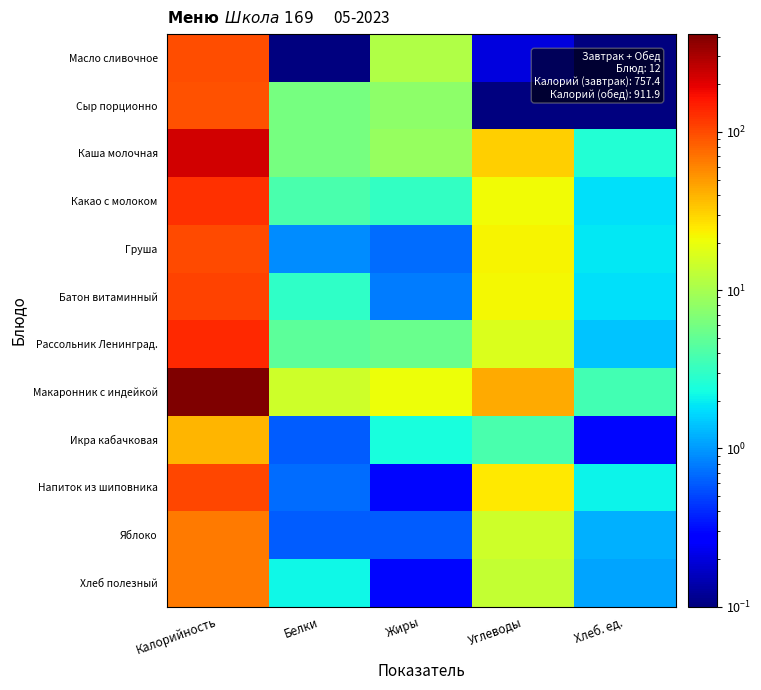

At which category does the chart reach its peak across all series?

Калорийность